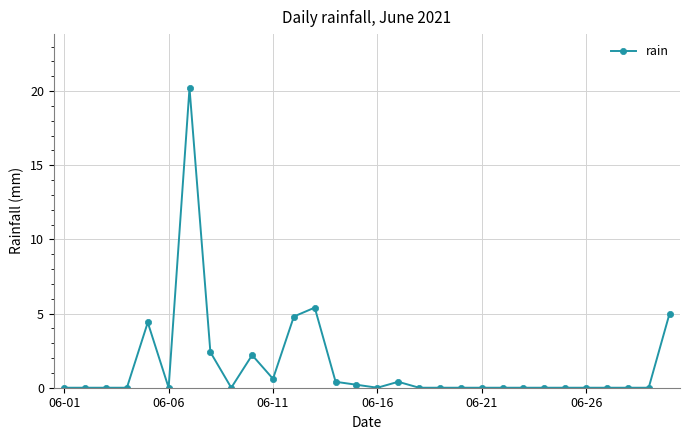

How many lines are shown in the chart?

1